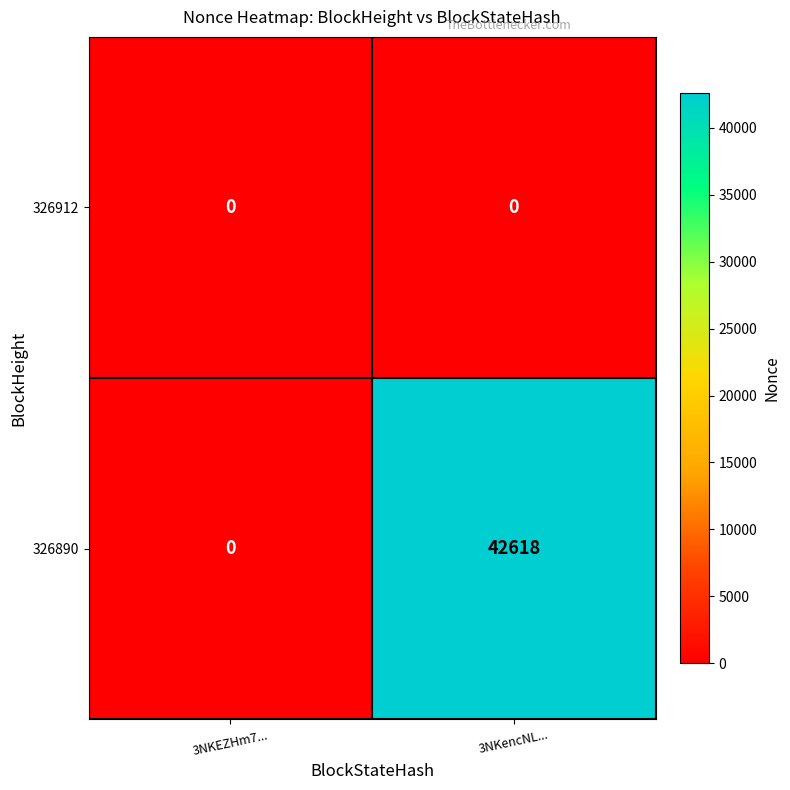

List the labels in order of 326890 value, smallest first.

3NKEZHm7..., 3NKencNL...